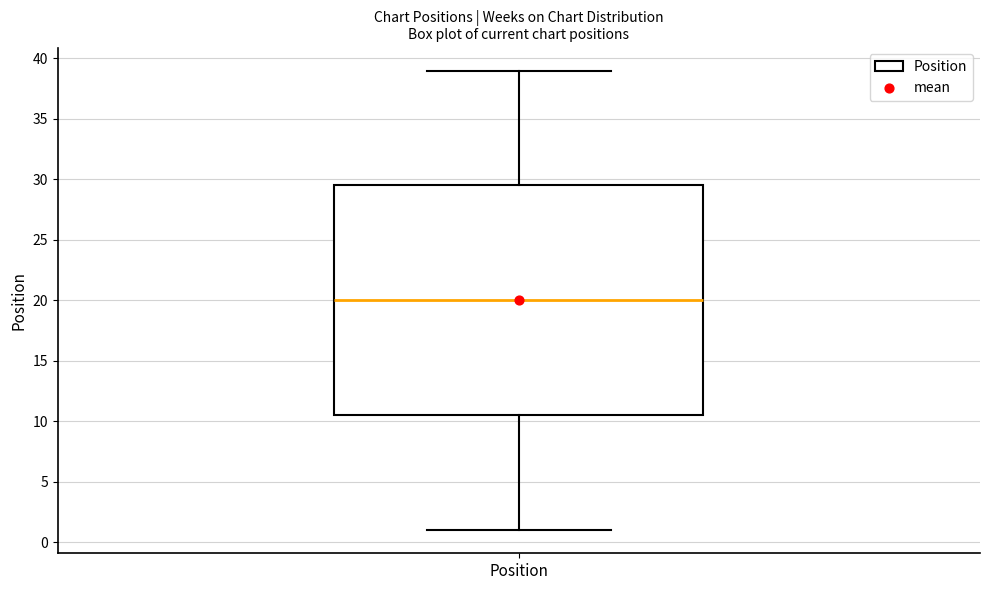

Transcribe this box plot: give where the median line is, the range the box spans, and where the two whiskers end, as read against the y-axis. The values are not printed on the chart, so give them approximately, as read against the axis.

median 20.0, box 10.5 to 29.5, whiskers 1.0 to 39.0